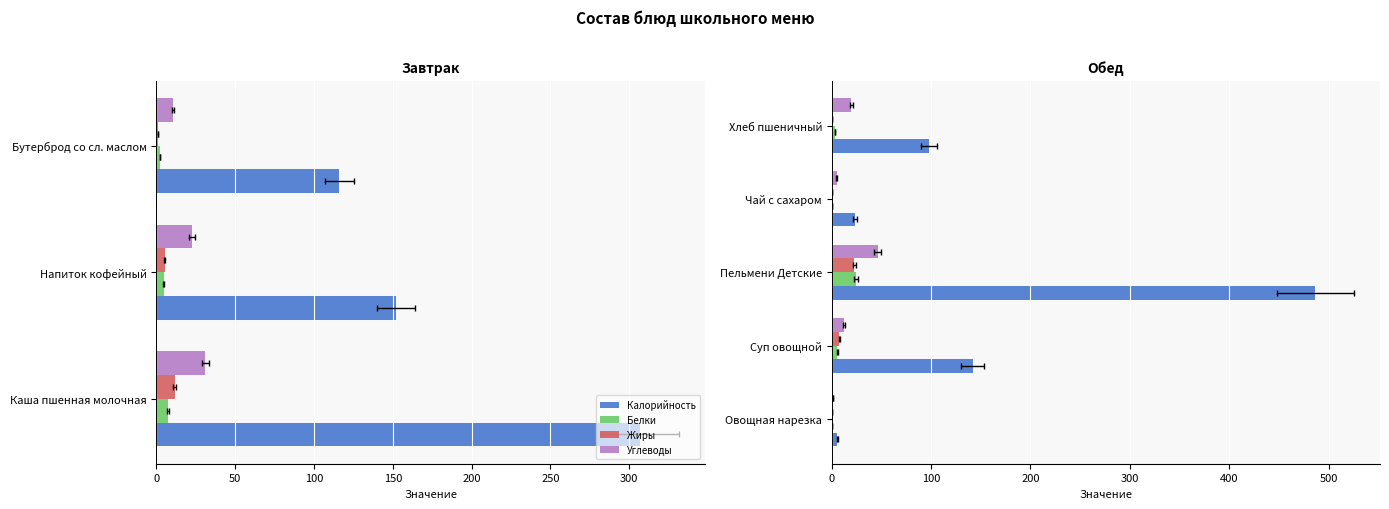

What is the difference between the maximum and minimum values in the Жиры series?

22.8